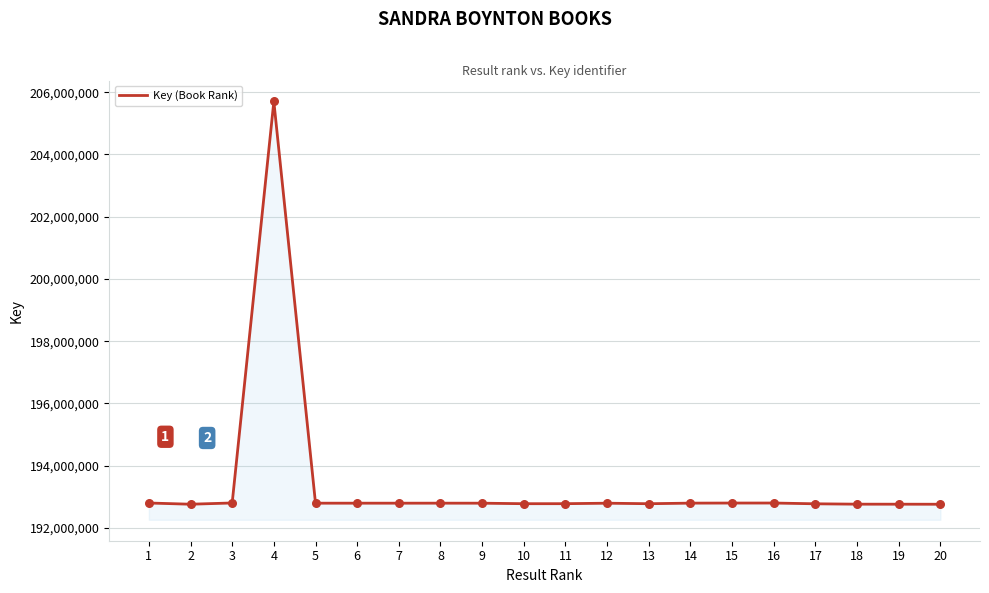

What is the ratio of the value at 4 to the value at 16?

1.1